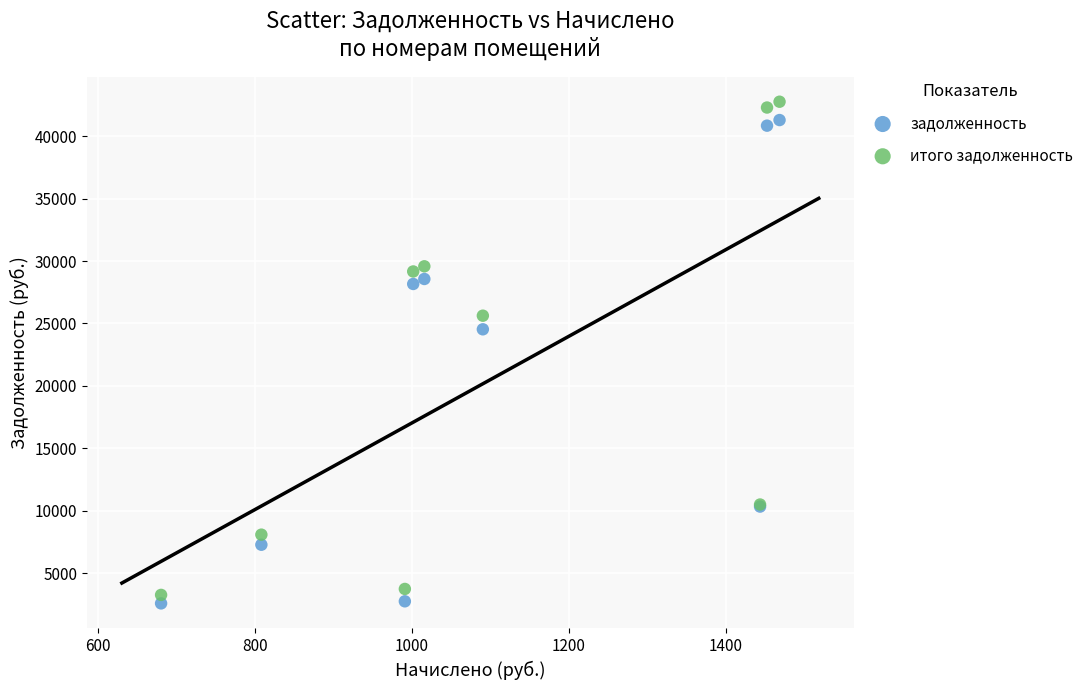

Which series contains the lowest Y value?

задолженность